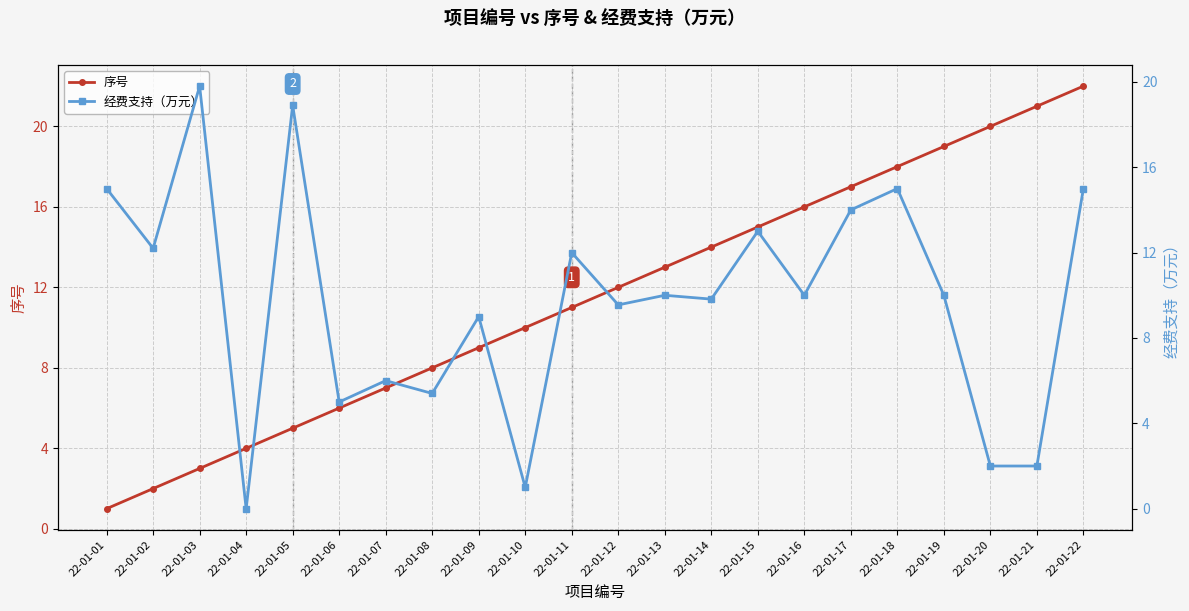

Which series has the largest range (max minus min)?

序号